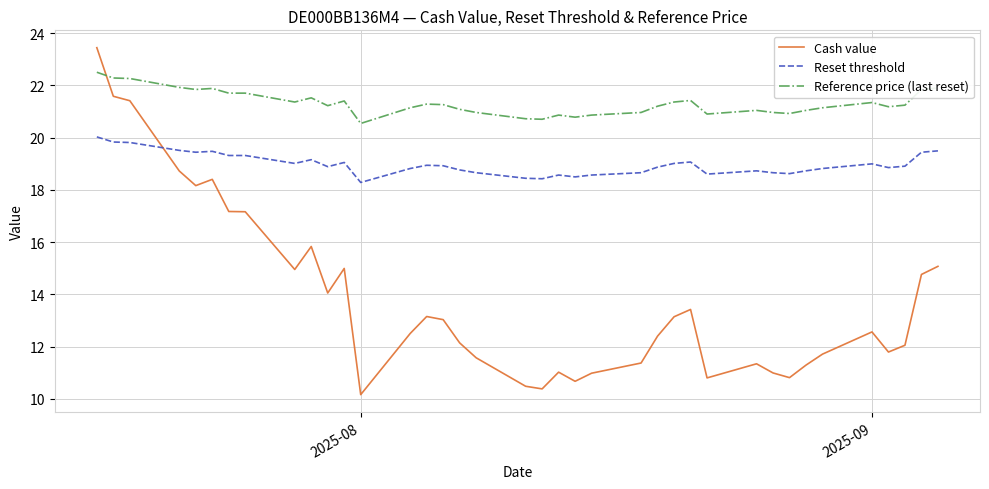

What are all the series names shown in the legend?

Cash value, Reset threshold, Reference price (last reset)